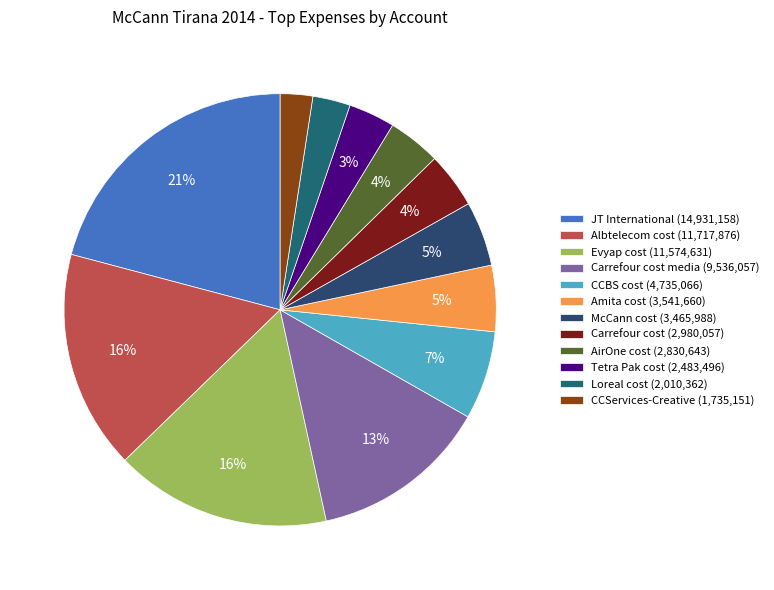

Which slice is the largest?

JT International (14,931,158)